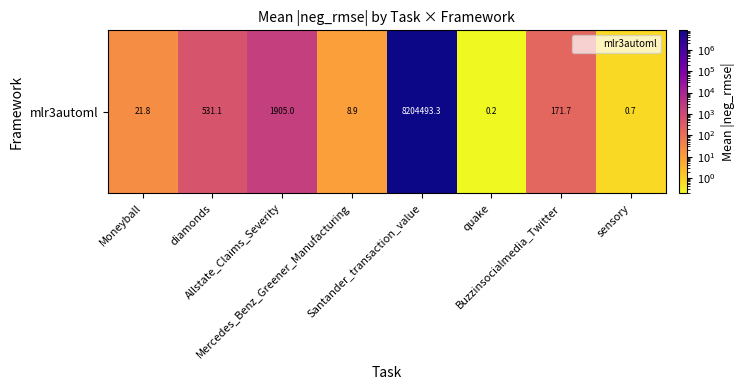

The value at Santander_transaction_value is 8204493.3. True or false?

True